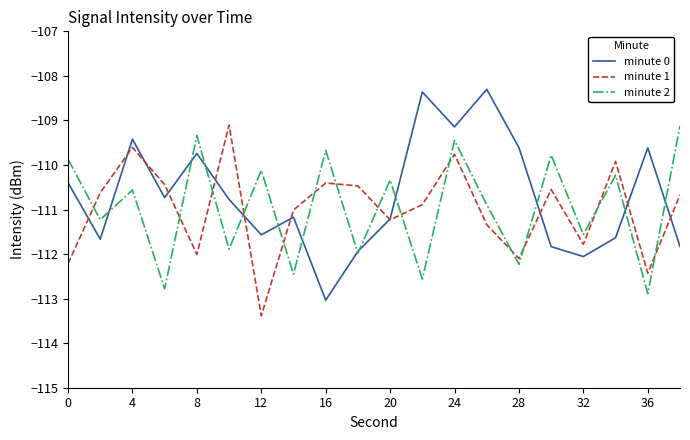

Which series has the largest total across all categories?

minute 0